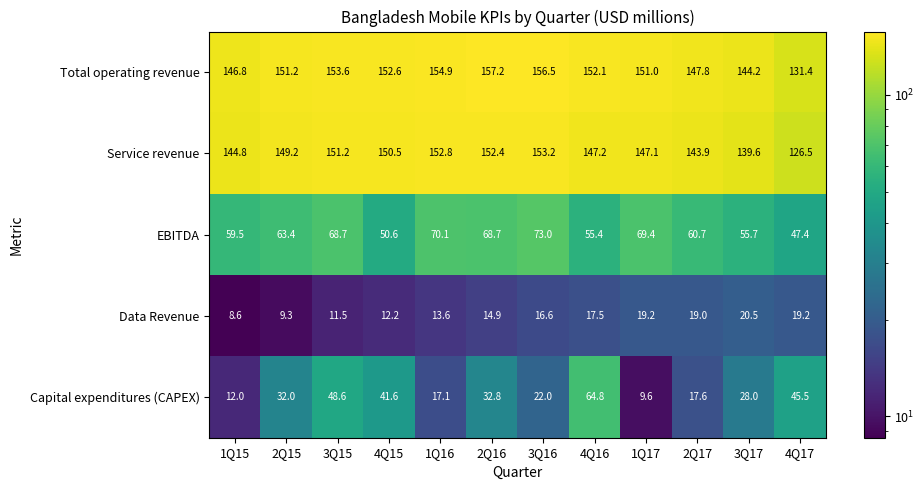

Which category has the lowest value across all series?

1Q15